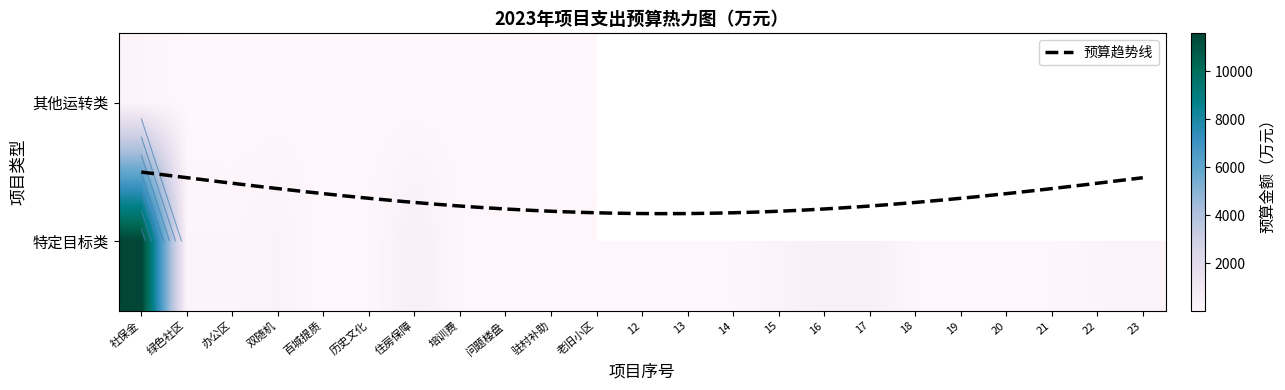

Reading left to right, what are all the values shown in this chart?

社保金=11578	绿色社区=200	办公区=200	双随机=345	百城提质=10	历史文化=100	住房保障=550	培训费=100	问题楼盘=100	驻村补助=70	老旧小区=80	12=100	13=100	14=100	15=300	16=500	17=500	18=100	19=100	20=91	21=100	22=223	23=300